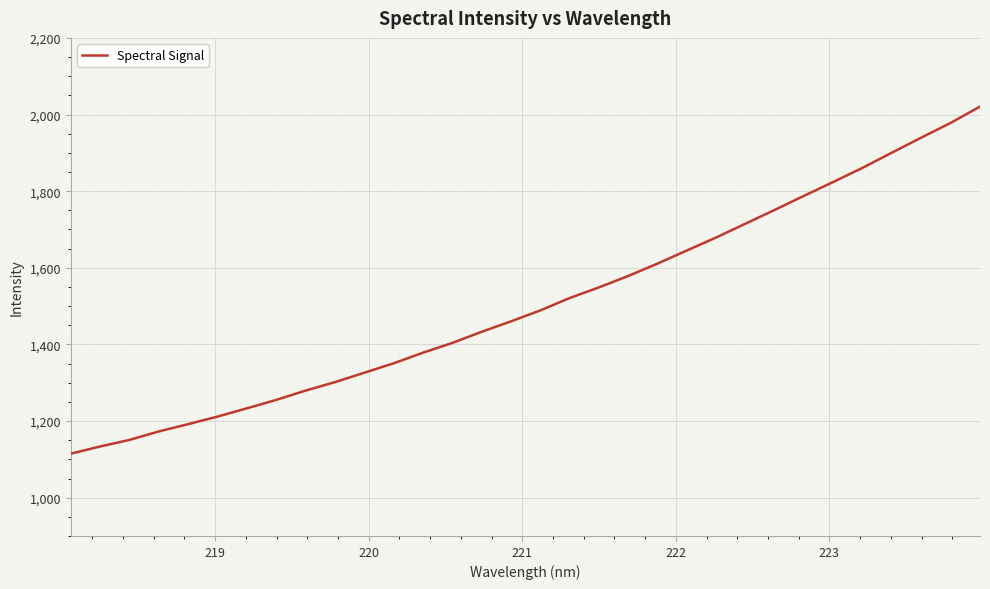

What is the difference between the maximum and minimum values?

906.0